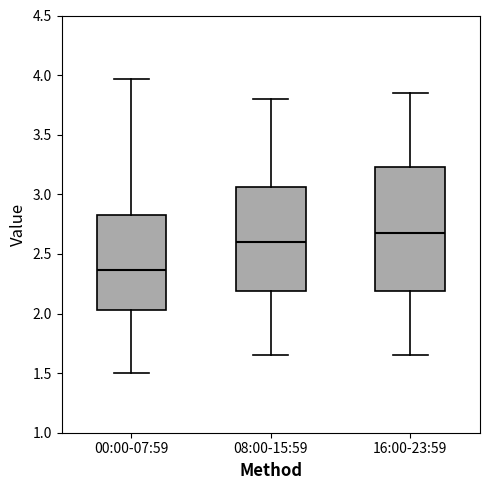

Which box is the tallest, from its lower edge to its upper edge?

16:00-23:59